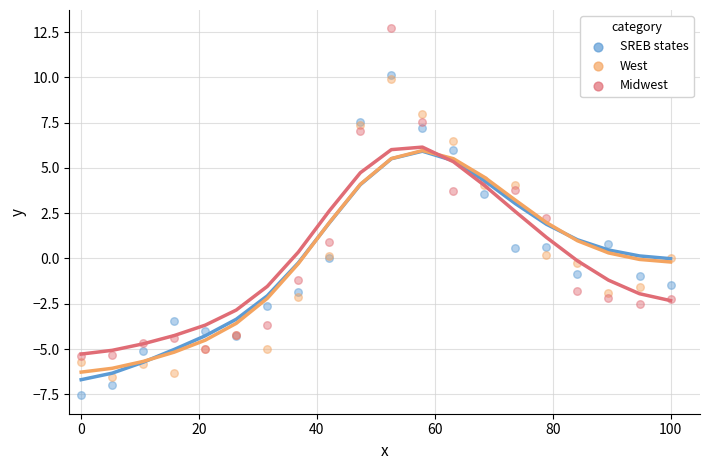

Which series contains the highest Y value?

Midwest